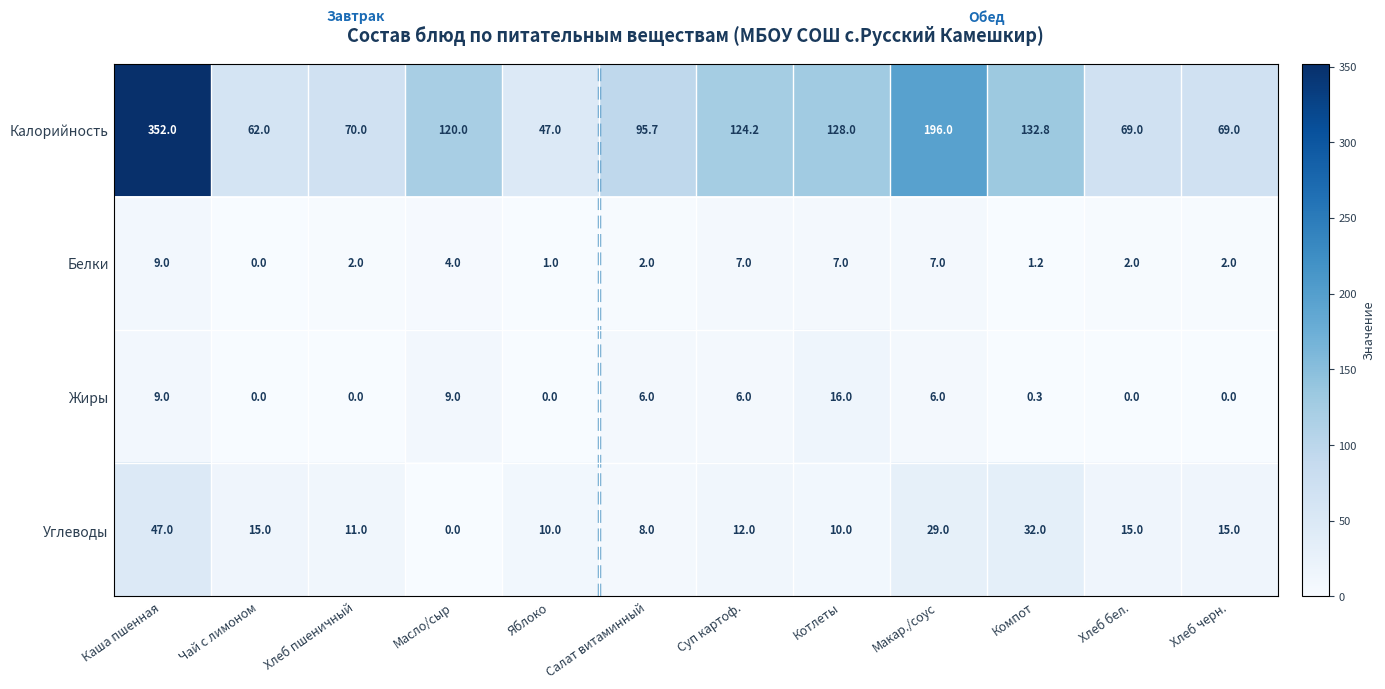

What is the difference between the highest and lowest values at Компот?

132.5